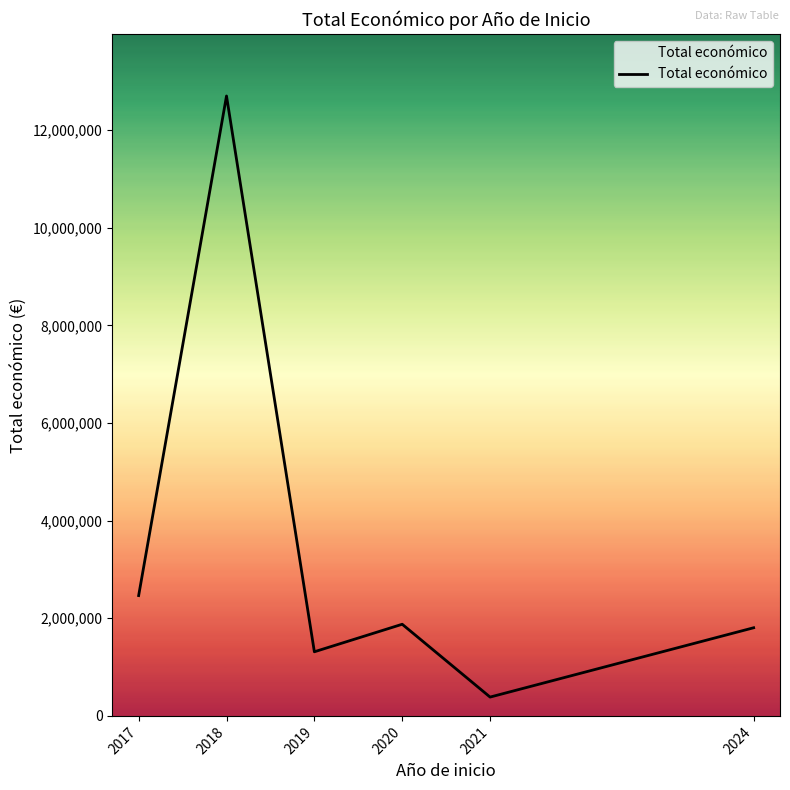

What is the approximate value at 2020, to the nearest 10?

1877150